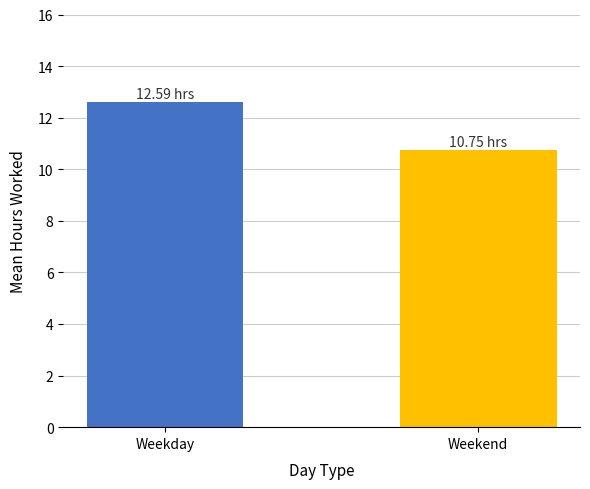

What is the difference between the values at Weekday and Weekend?

1.8